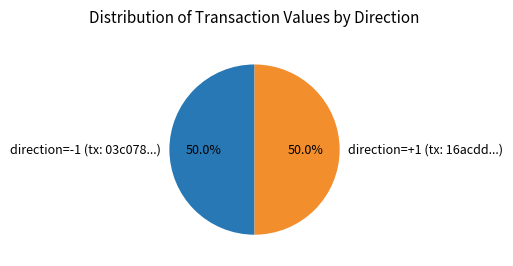

What portion of the pie excludes direction=+1 (tx: 16acdd...)?

50.0%